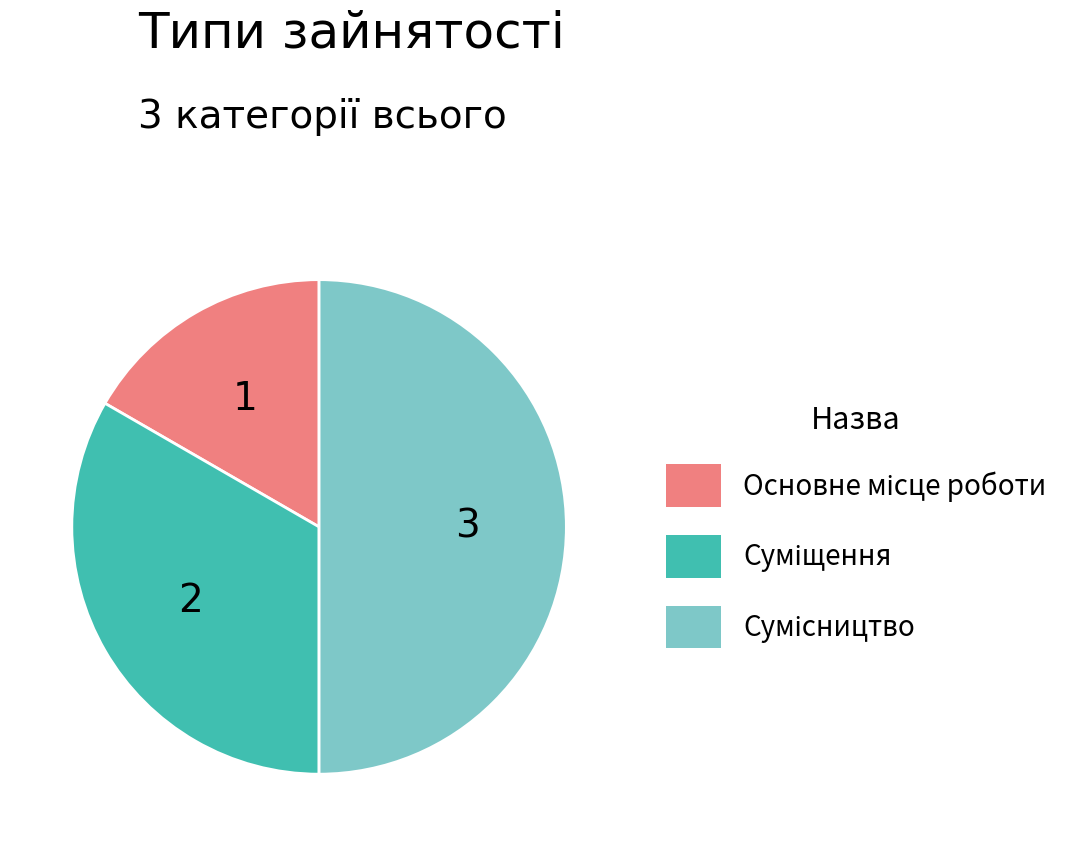

What is the total percentage of Сумісництво and Суміщення?

83.3%